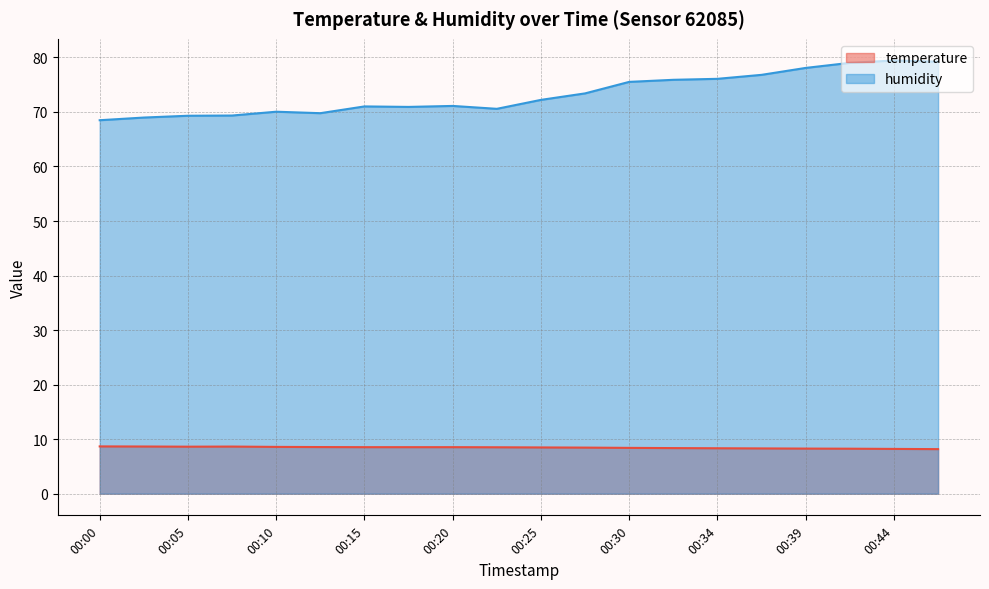

Rank the series by their maximum value, from highest to lowest.

humidity, temperature